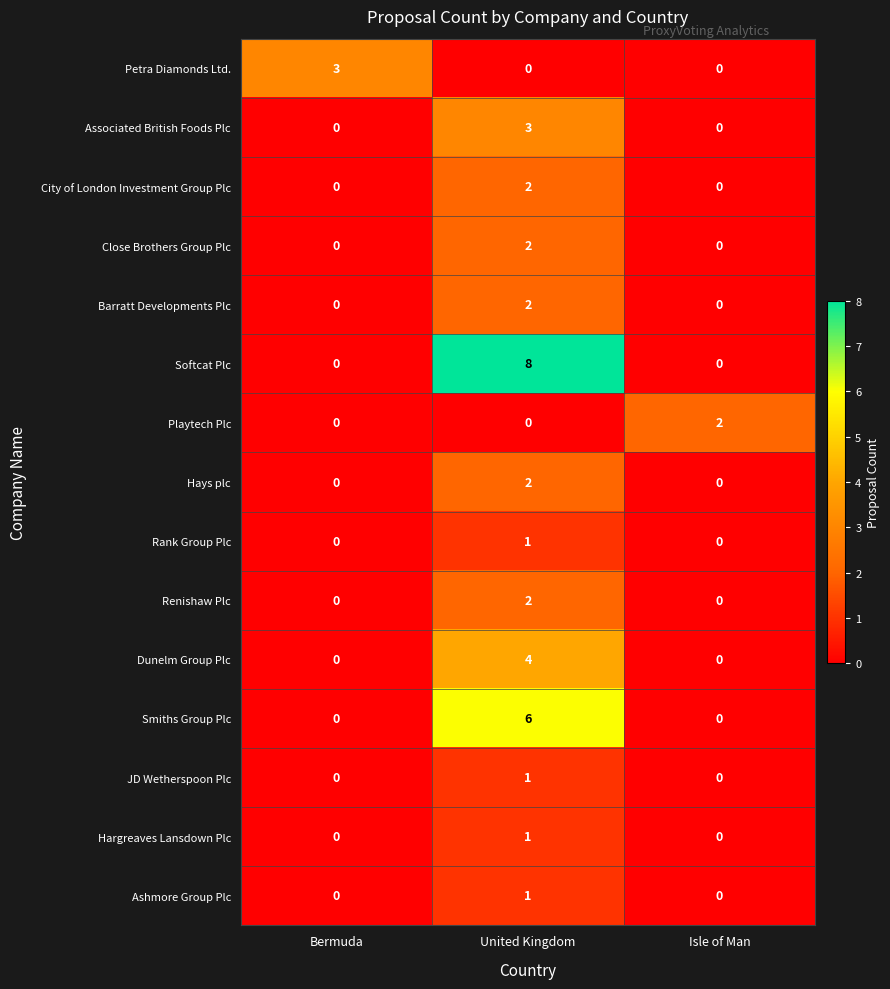

What is the spread (max minus min) of values at United Kingdom?

8